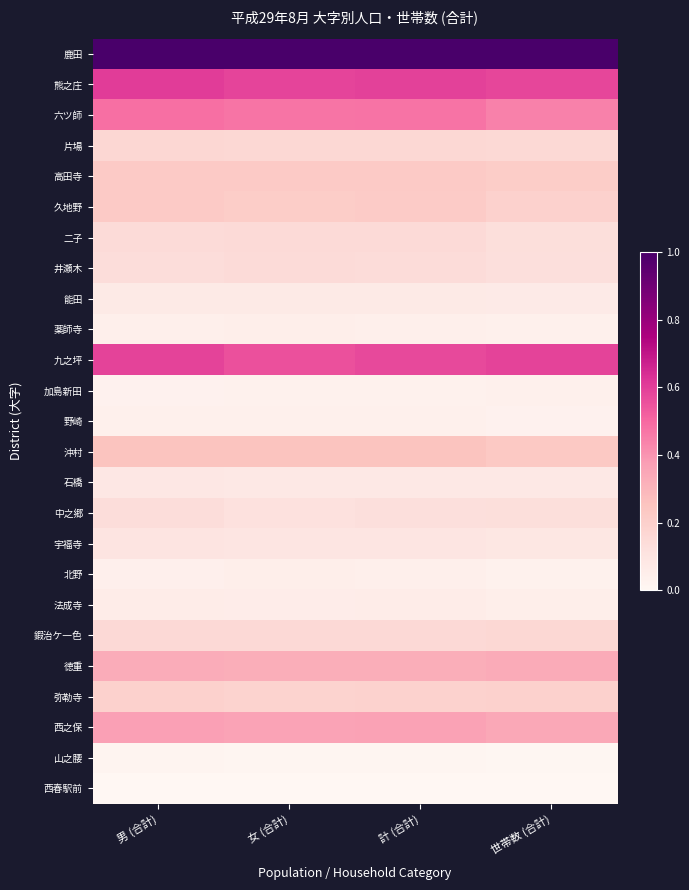

What is the spread (max minus min) of values at 女 (合計)?

1.0